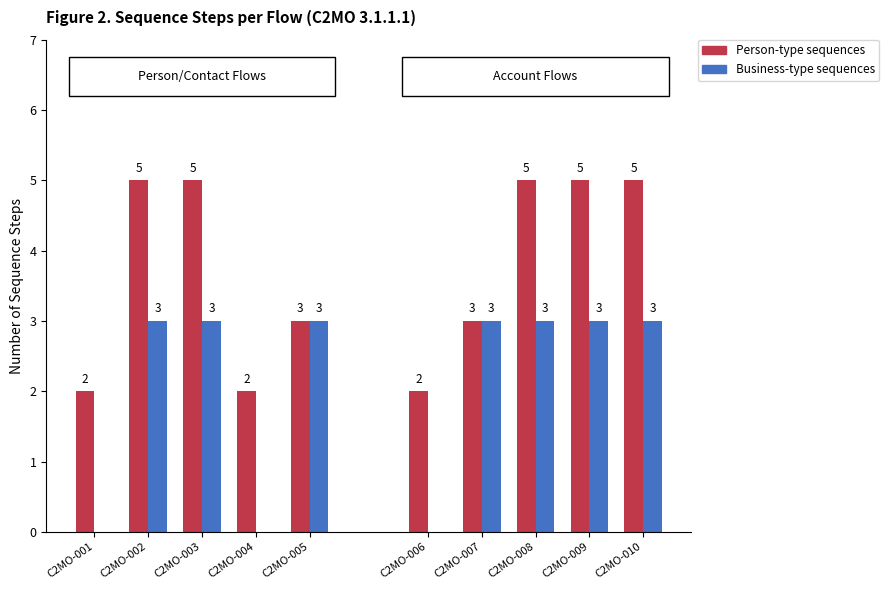

At which category does the chart reach its minimum across all series?

C2MO-001